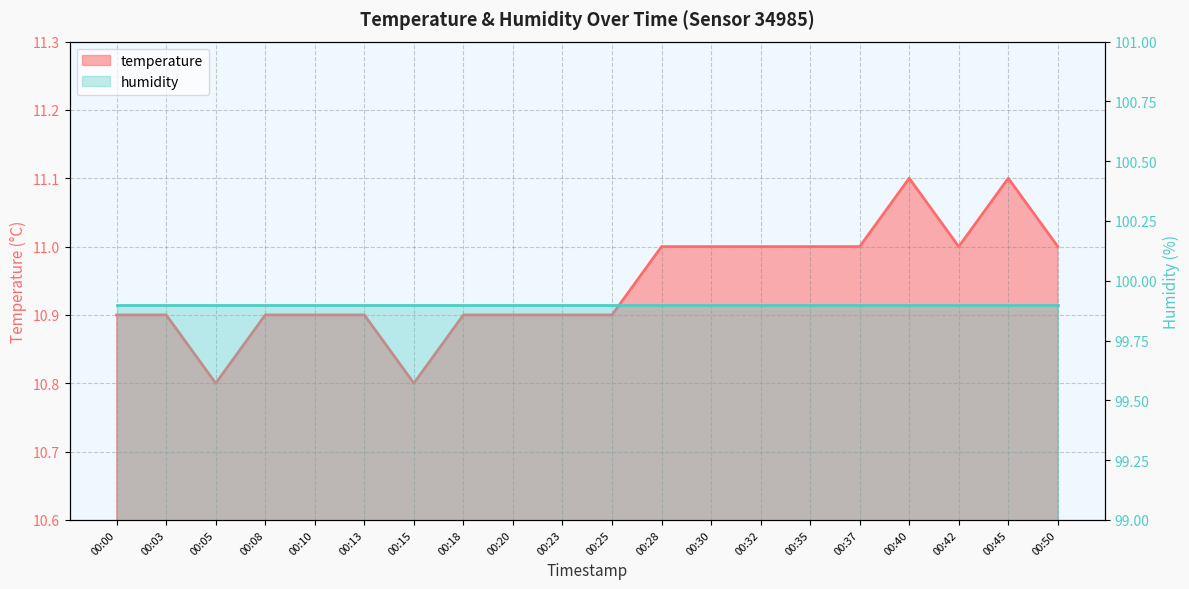

Reading right to left, list all the values displayed in this chart.

00:50=11.0	00:45=11.1	00:42=11.0	00:40=11.1	00:37=11.0	00:35=11.0	00:32=11.0	00:30=11.0	00:28=11.0	00:25=10.9	00:23=10.9	00:20=10.9	00:18=10.9	00:15=10.8	00:13=10.9	00:10=10.9	00:08=10.9	00:05=10.8	00:03=10.9	00:00=10.9